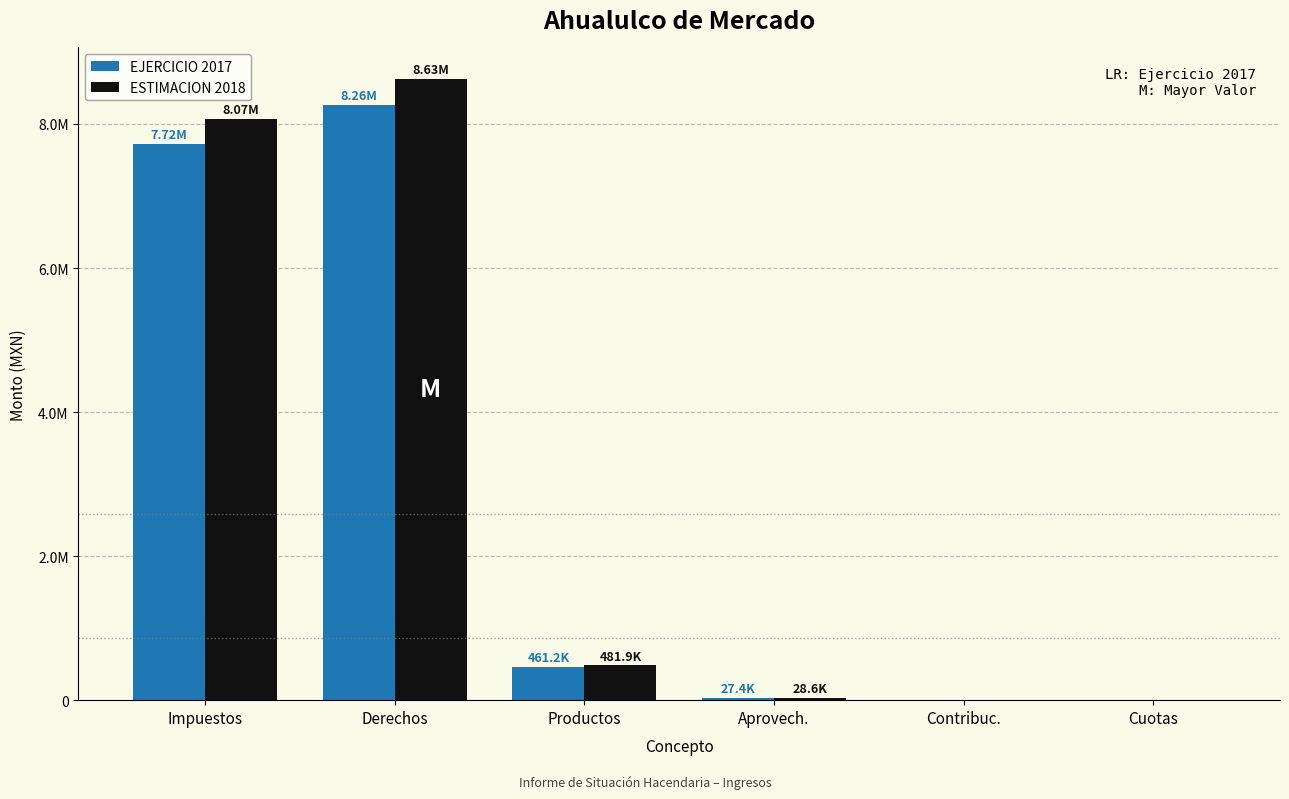

Rank the series at Aprovech. from lowest to highest value.

EJERCICIO 2017, ESTIMACION 2018